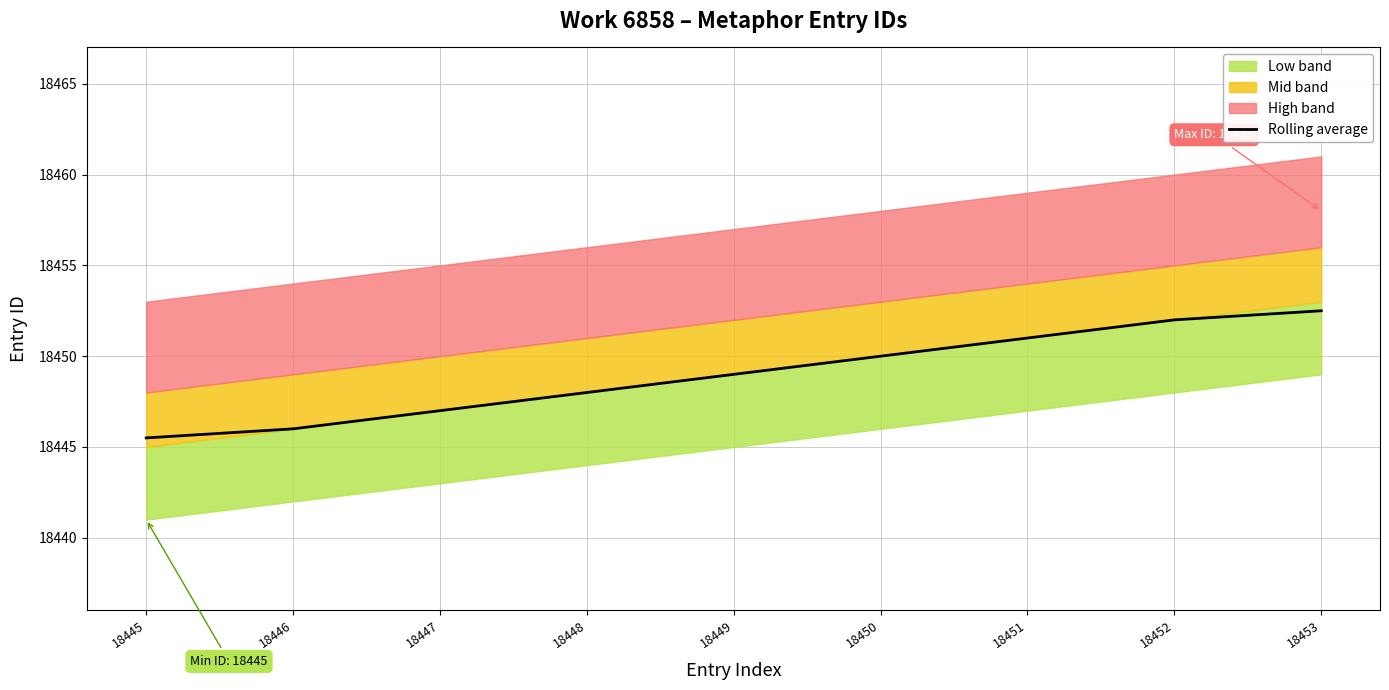

The value at 18449 is 18449.0. True or false?

True